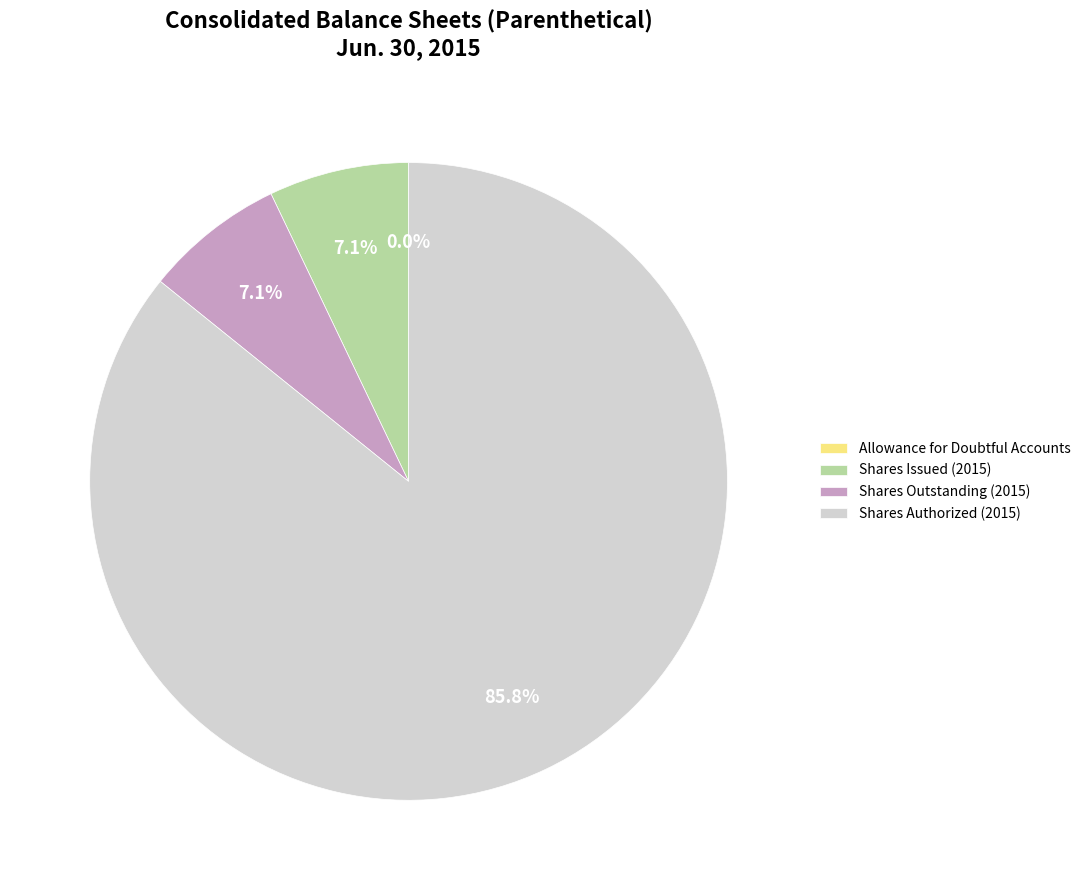

Does Shares Authorized (2015) represent more than half of the total?

Yes